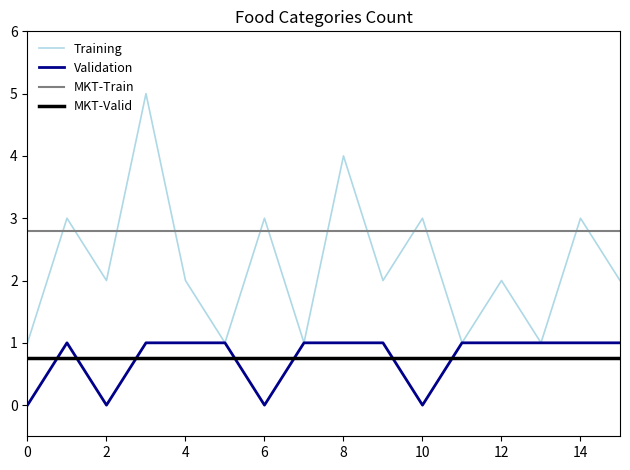

What value does the Training series have at 8?

4